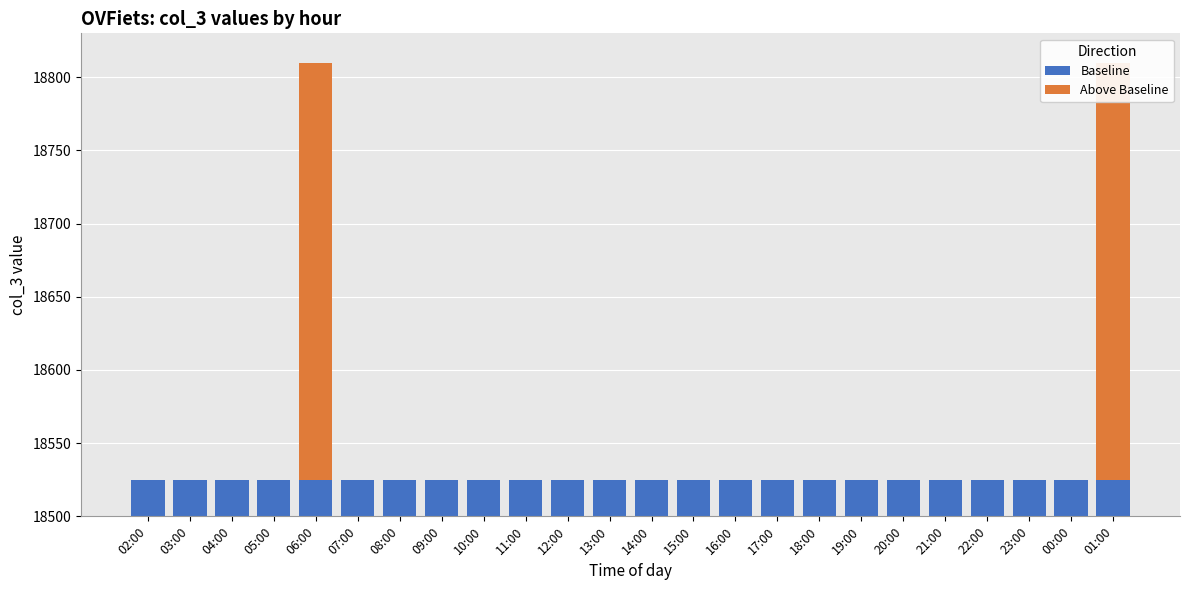

What is the average value of the Above Baseline series?

24